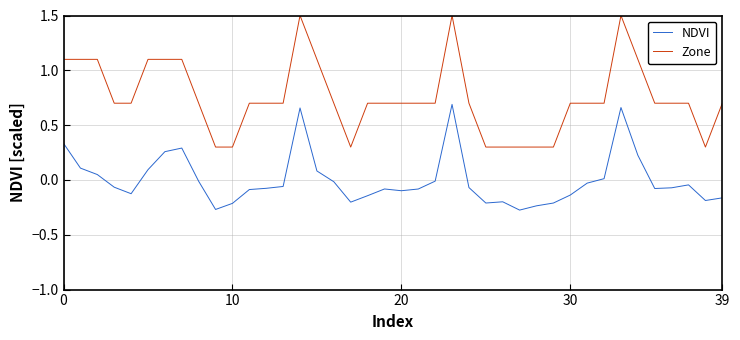

True or false: NDVI and Zone intersect in this chart.

False